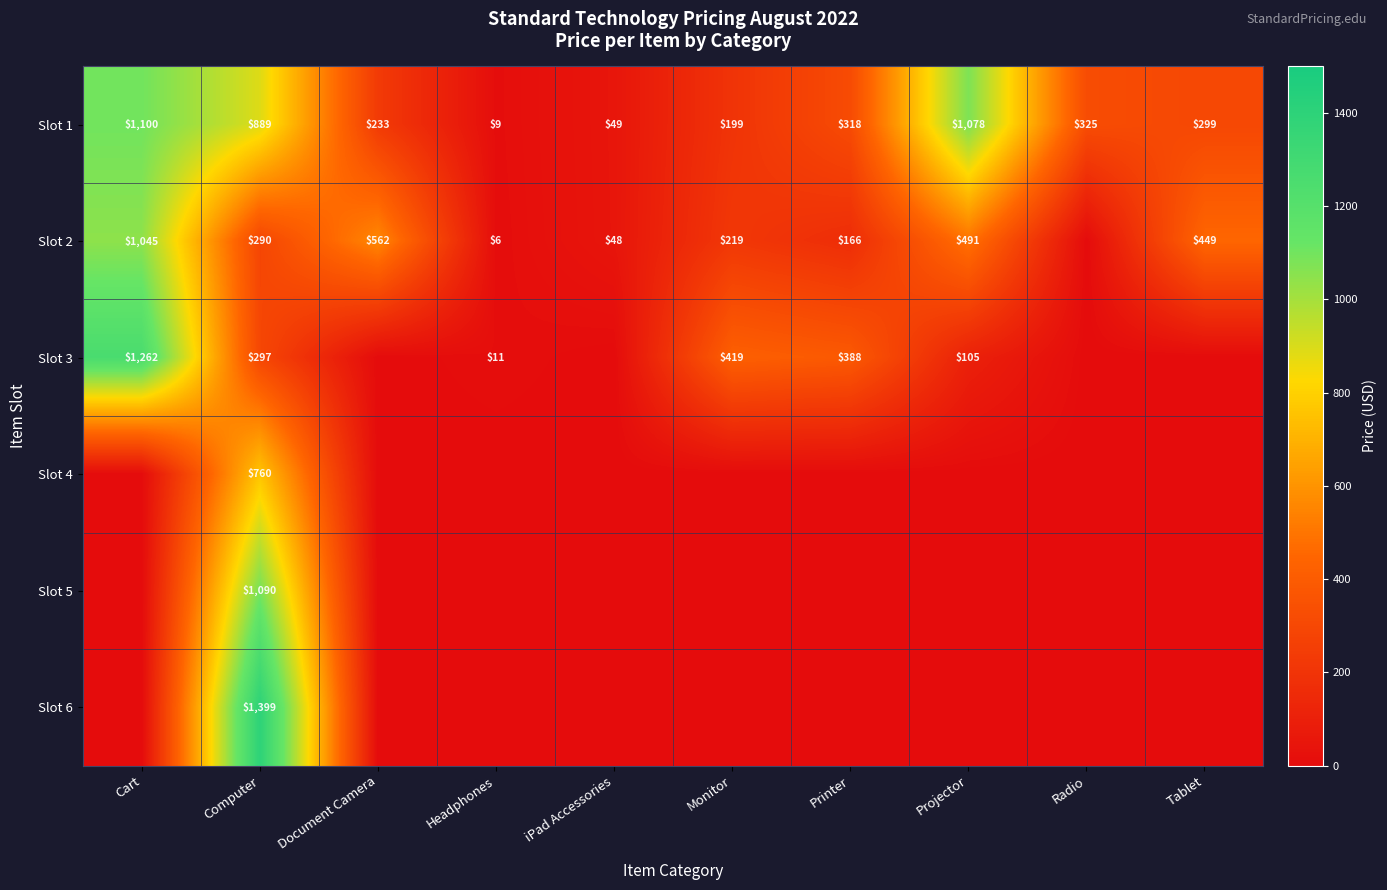

True or false: Slot 1 has a value of 199 at Monitor.

True